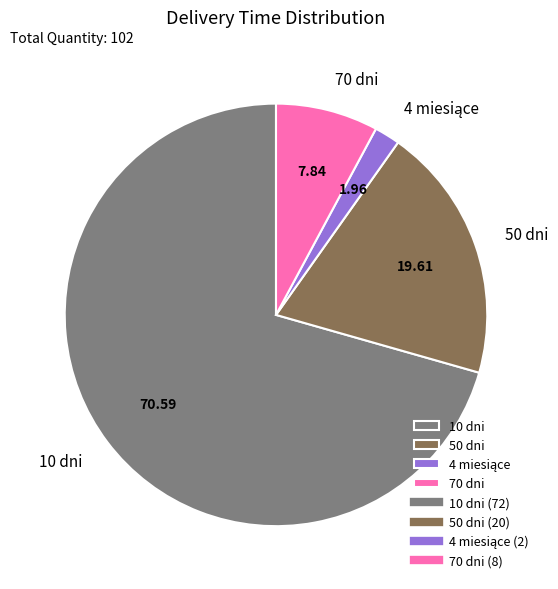

Which slice is the largest?

10 dni